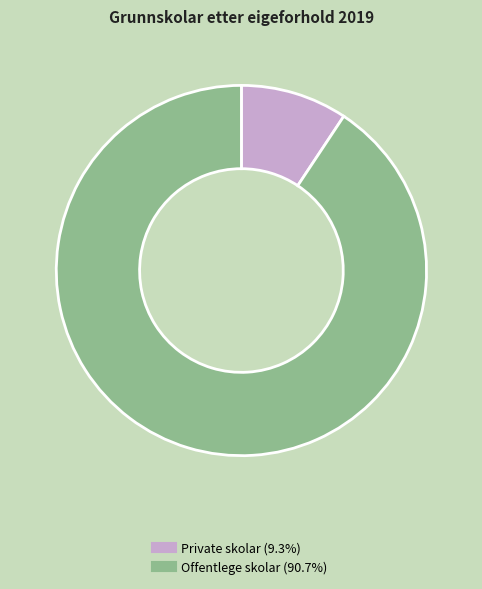

Does Private skolar represent more than half of the total?

No